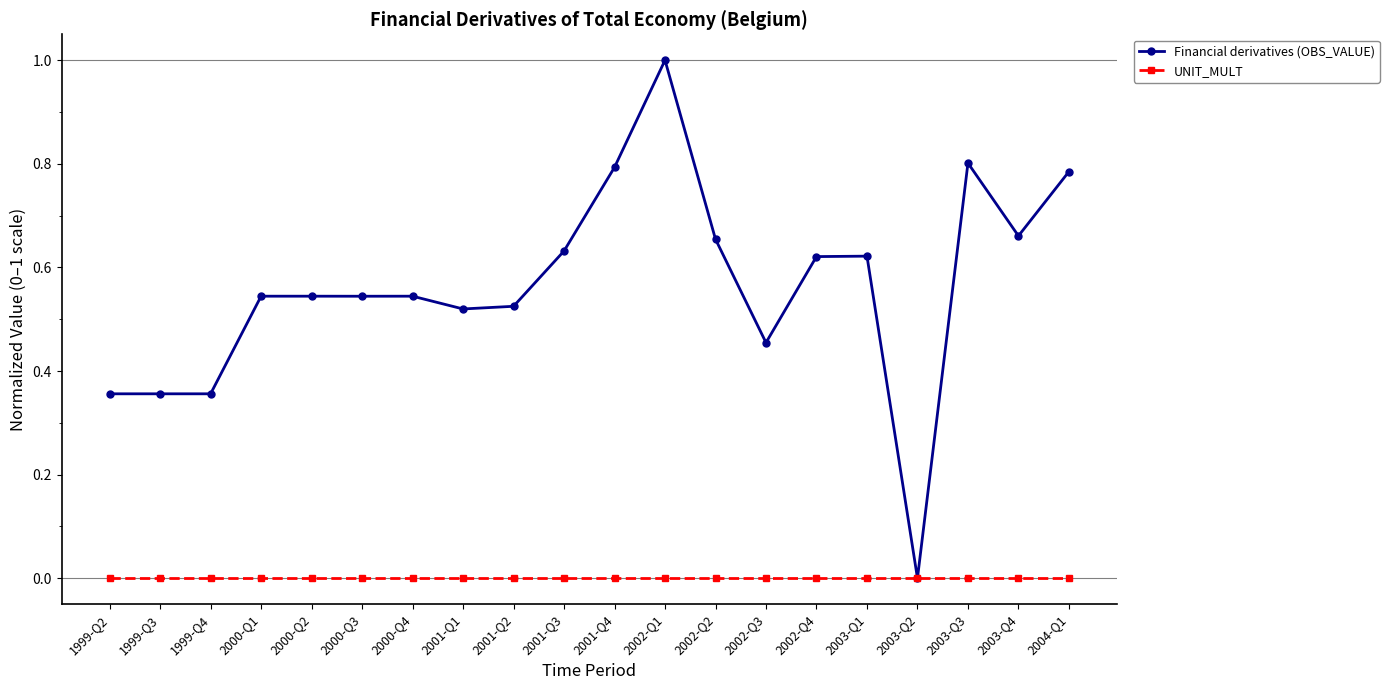

At which label does Financial derivatives (OBS_VALUE) reach its peak?

2002-Q1